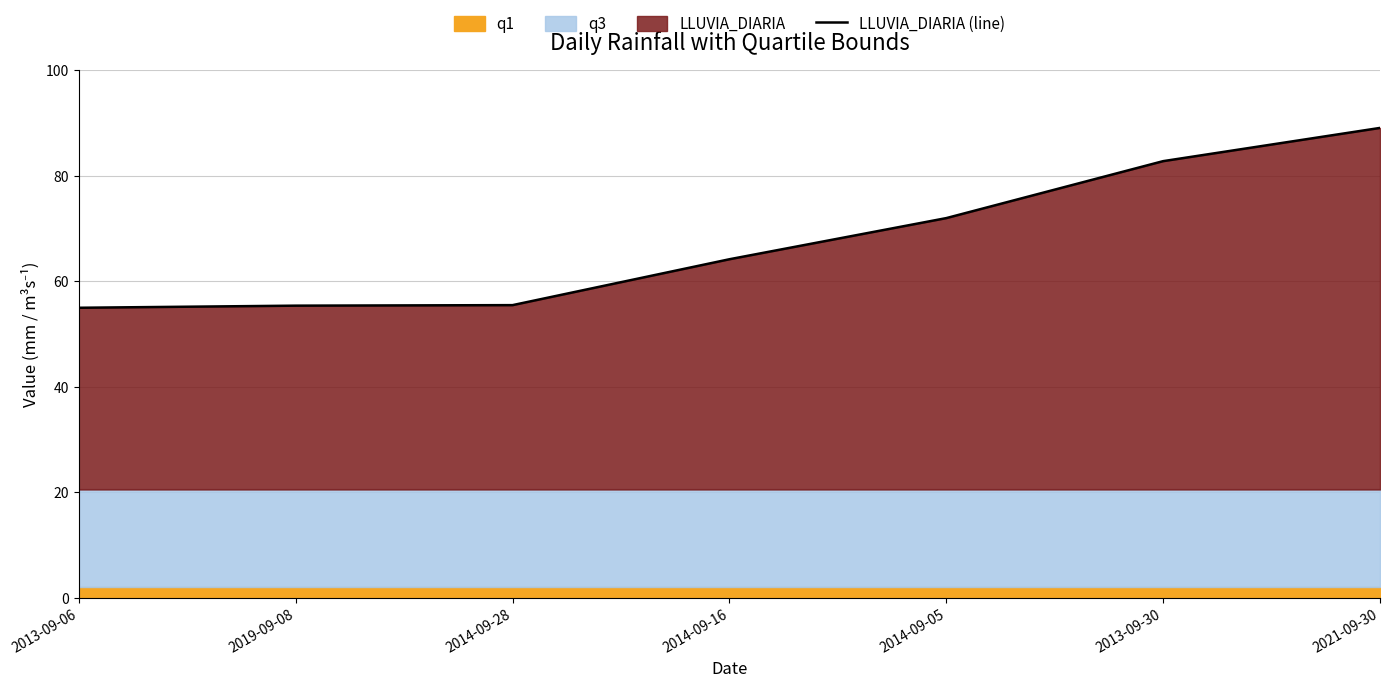

Is it true that the value at 2021-09-30 is 150.6?

False